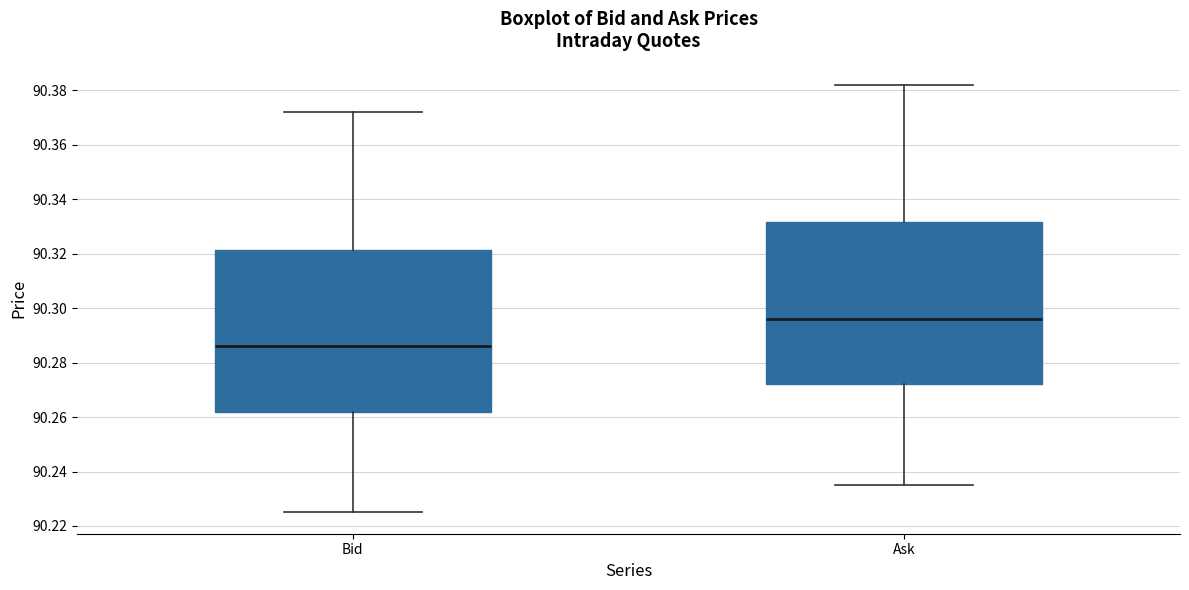

Reading left to right, read every box against the y-axis: the position of its median line, the range the box covers, and the ends of its whiskers. The values are not printed on the chart, so give them approximately, as read against the axis.

Bid: median 90.286, box 90.262 to 90.322, whiskers 90.226 to 90.372
Ask: median 90.296, box 90.272 to 90.332, whiskers 90.236 to 90.382